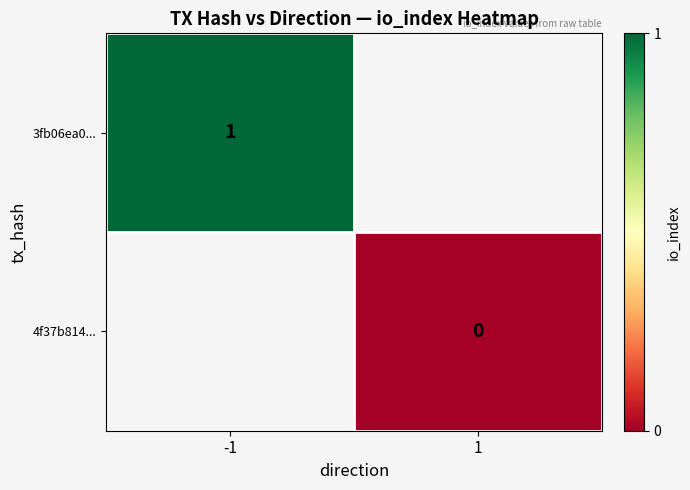

The value of 3fb06ea0... at -1 is 1. True or false?

True